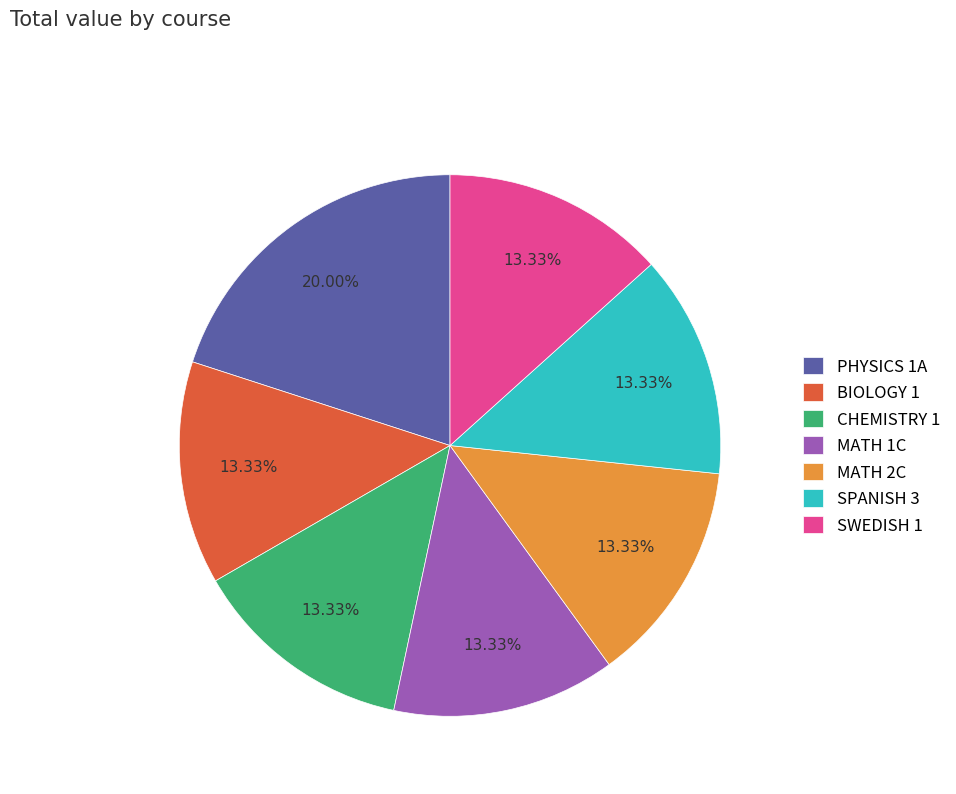

Is SPANISH 3 the majority of the pie?

No